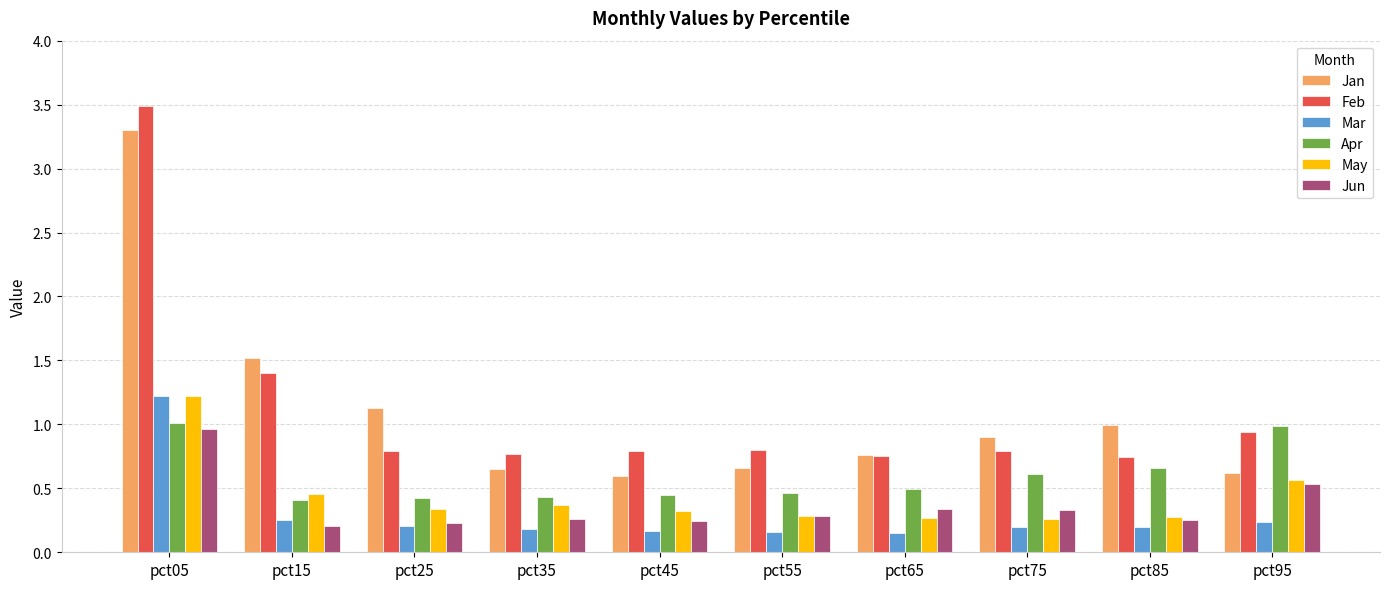

What is the greatest value displayed?

3.5